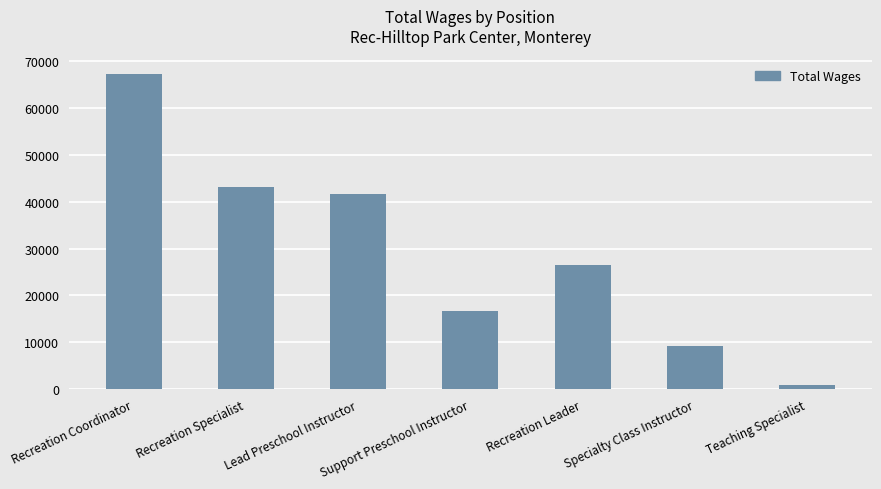

What is the maximum value shown in the chart?

67184